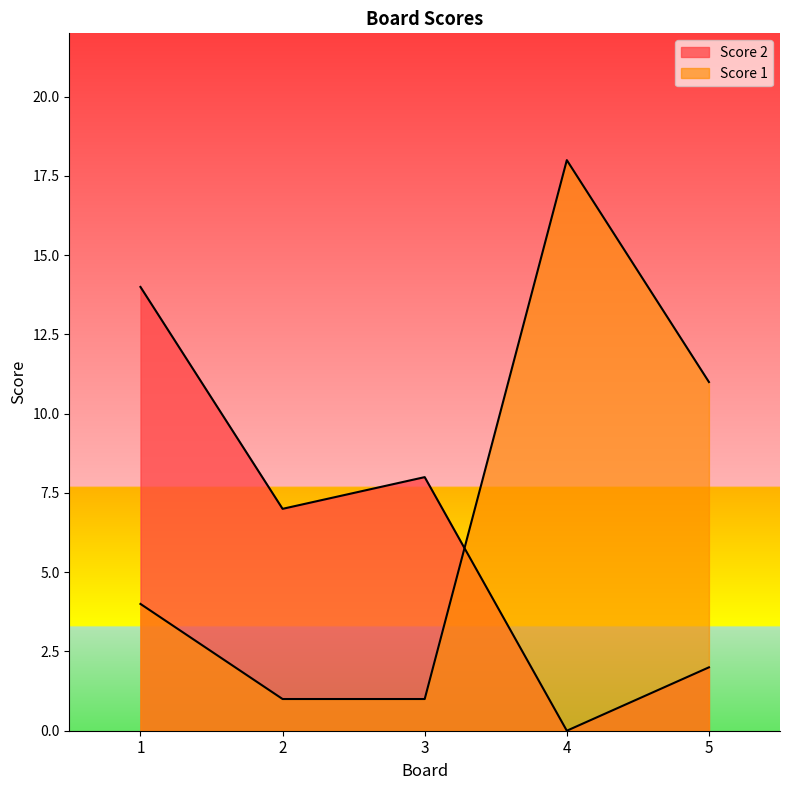

How many interior local valleys does the Score 2 series have?

2